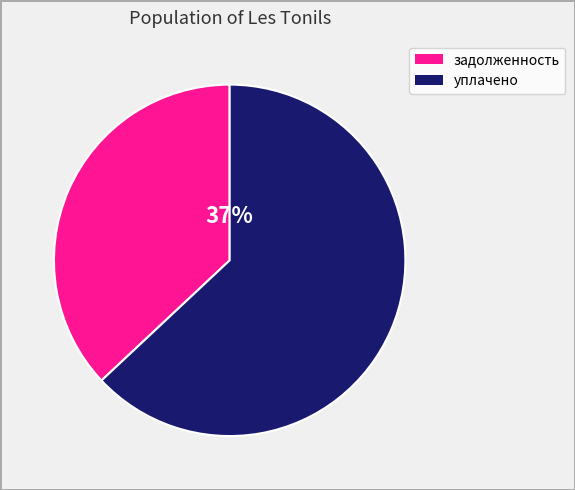

To the nearest percent, what is the average slice percentage?

50%